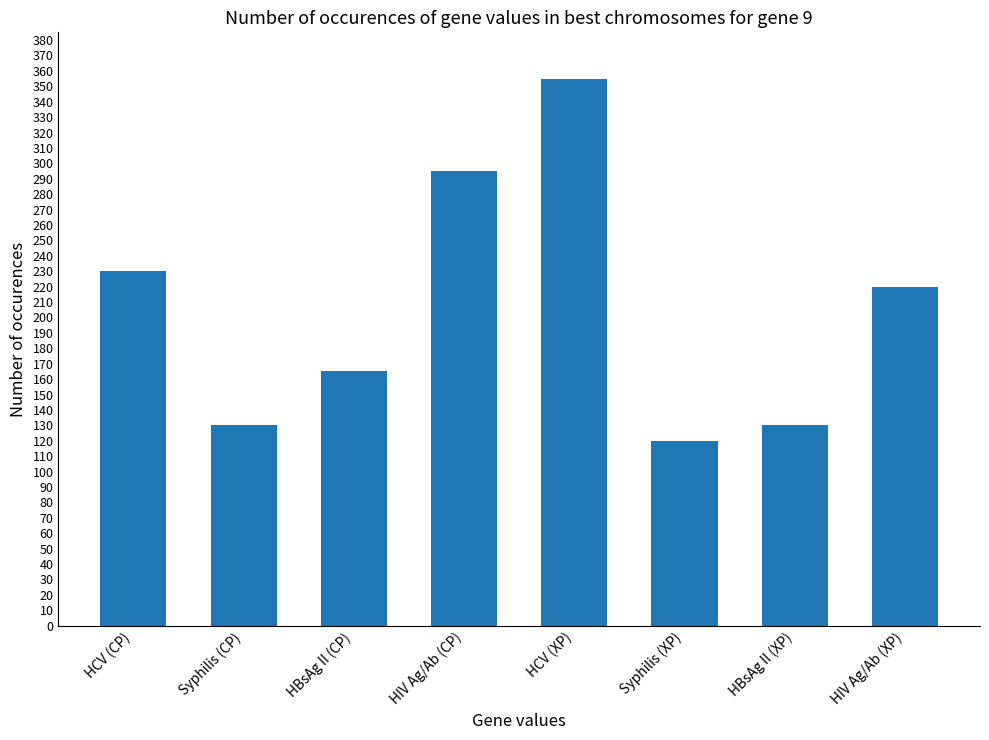

Which label corresponds to the largest value in the chart?

HCV (XP)